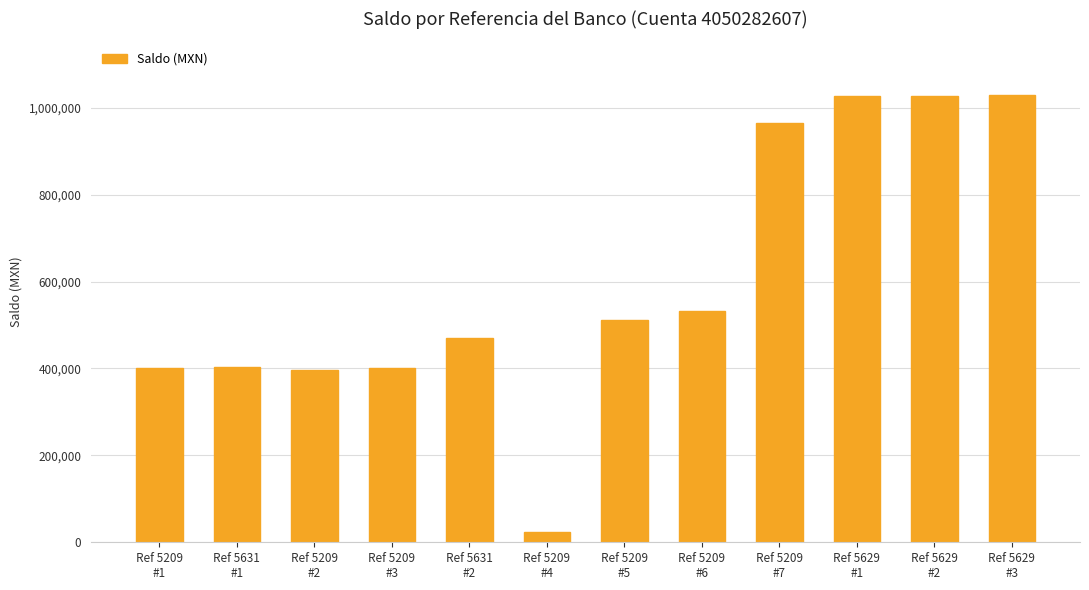

Approximately how many times larger is the value at Ref 5209
#3 compared to Ref 5209
#4?

17.5